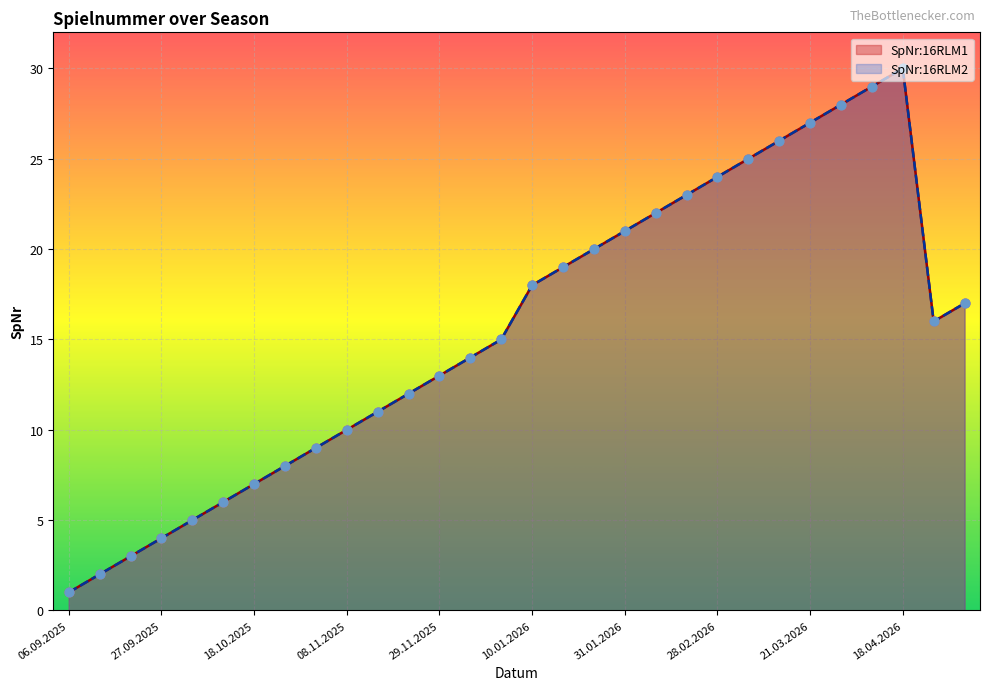

What is the total value across all series at 11.10.2025?

12